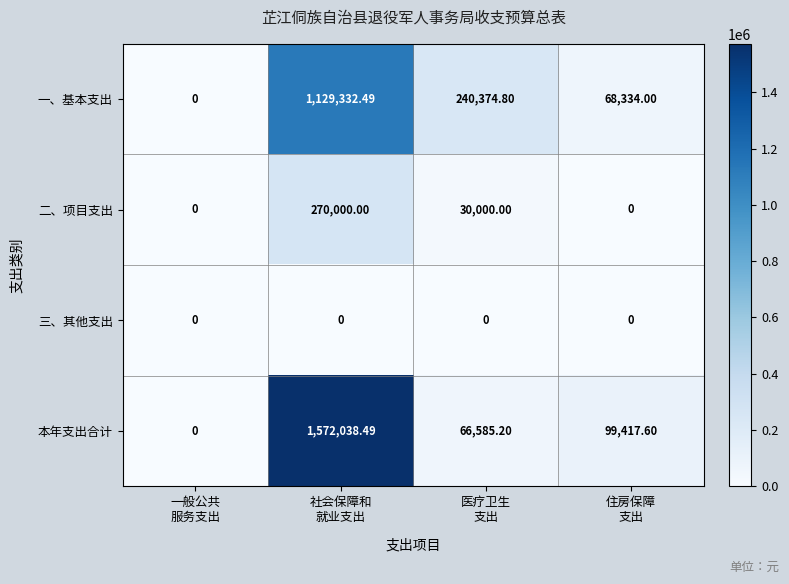

List the series in order of their overall mean, highest first.

本年支出合计, 一、基本支出, 二、项目支出, 三、其他支出